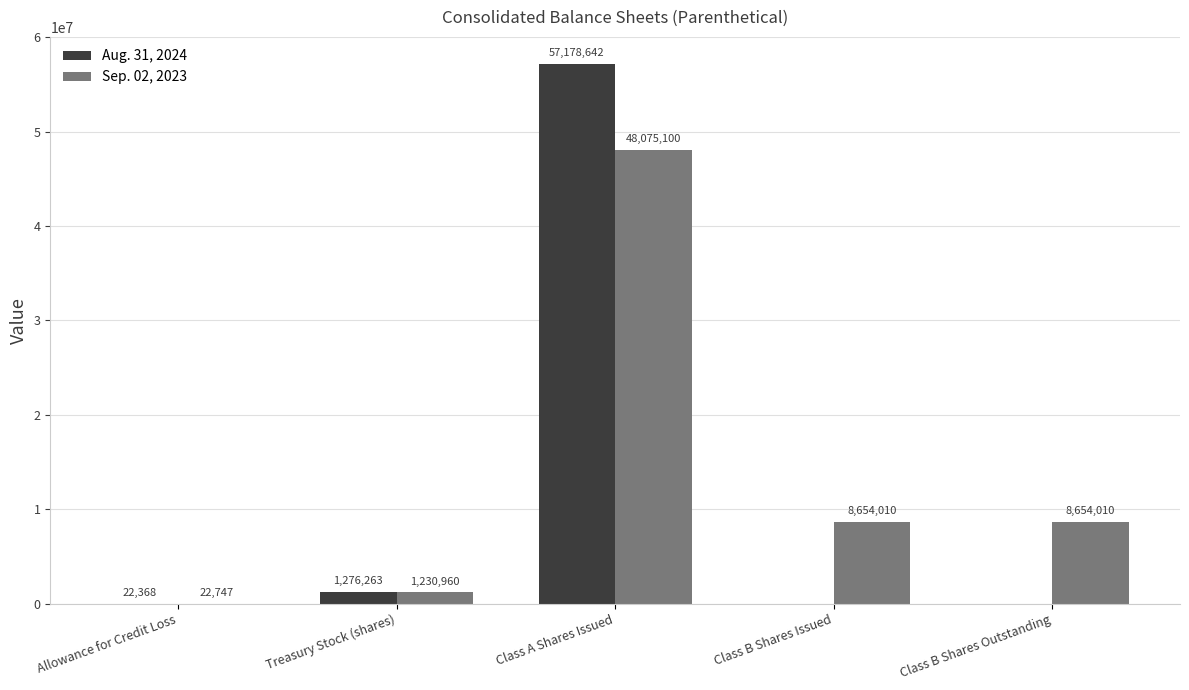

How many groups of bars are there?

5